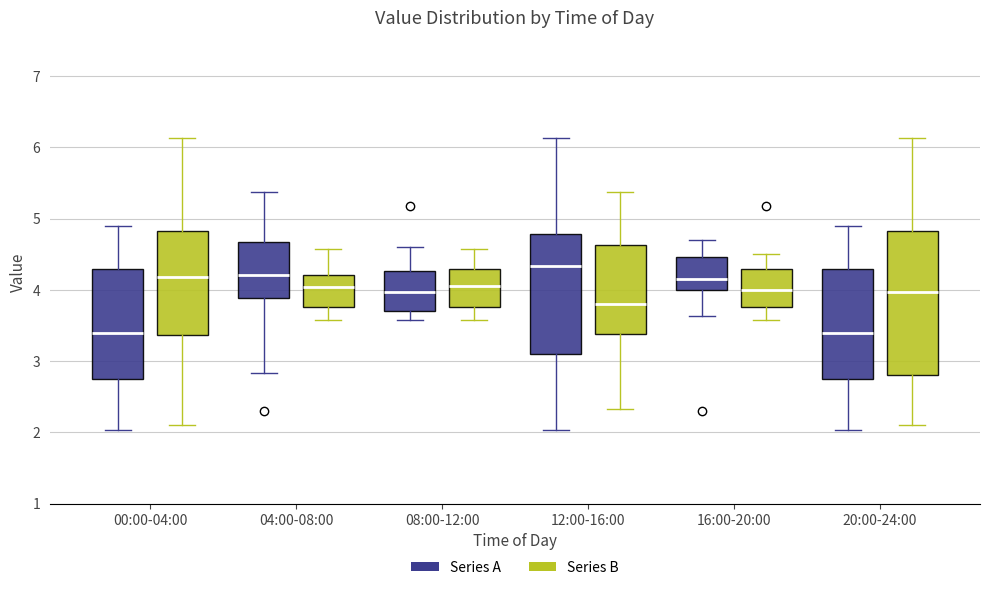

Where does the upper whisker of the box for 00:00-04:00 (Series A) end on the y-axis? The values are not printed on the chart, so give them approximately, as read against the axis.

4.9